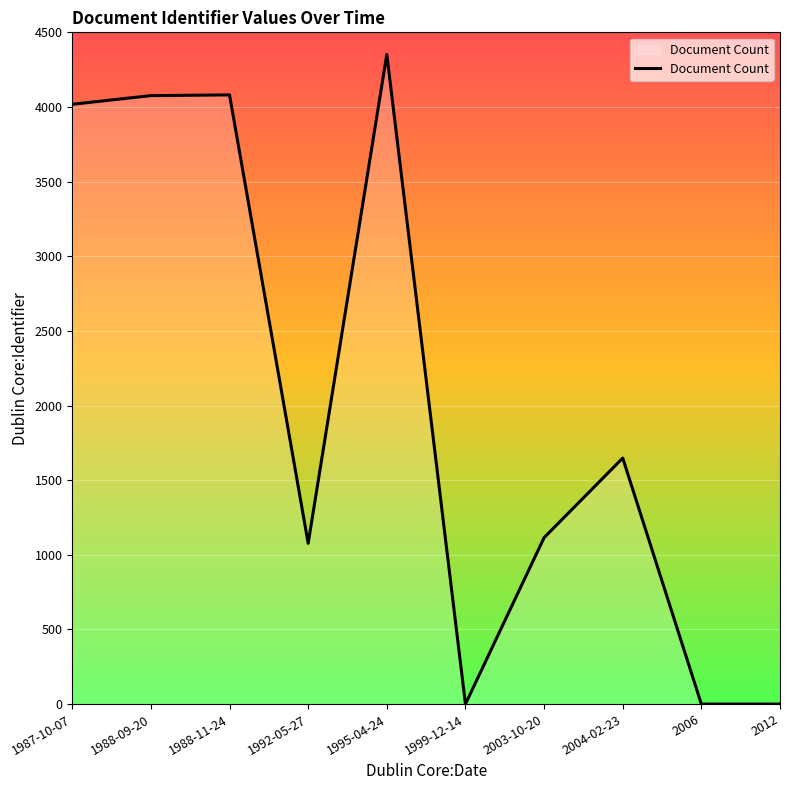

Which has a higher value, 2003-10-20 or 1988-11-24?

1988-11-24